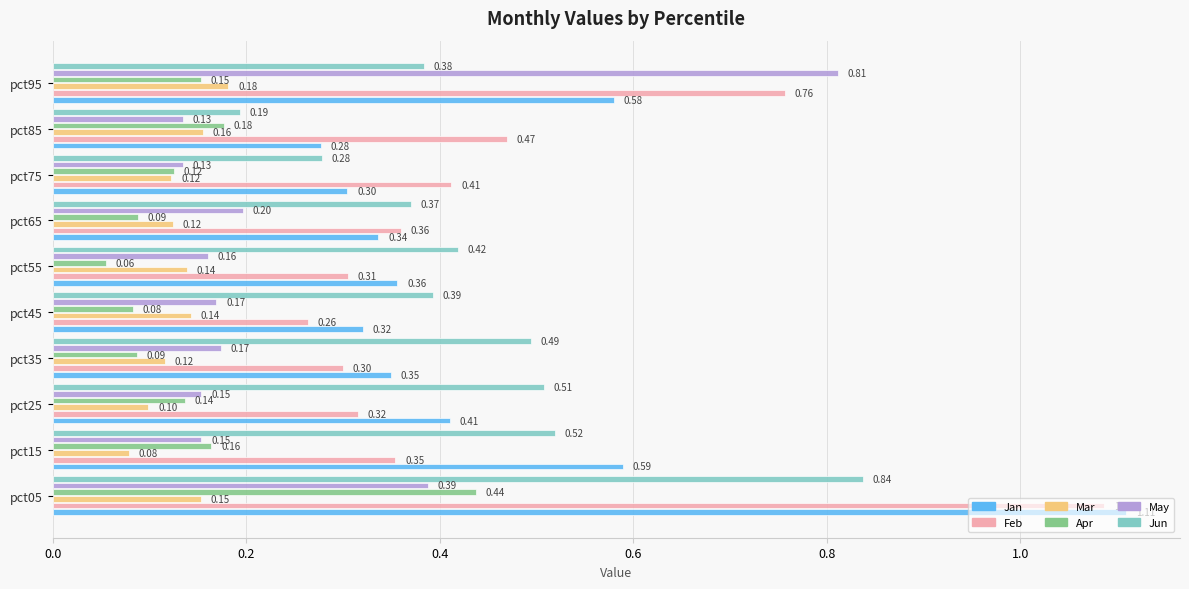

What is the lowest value of the Feb series?

0.3